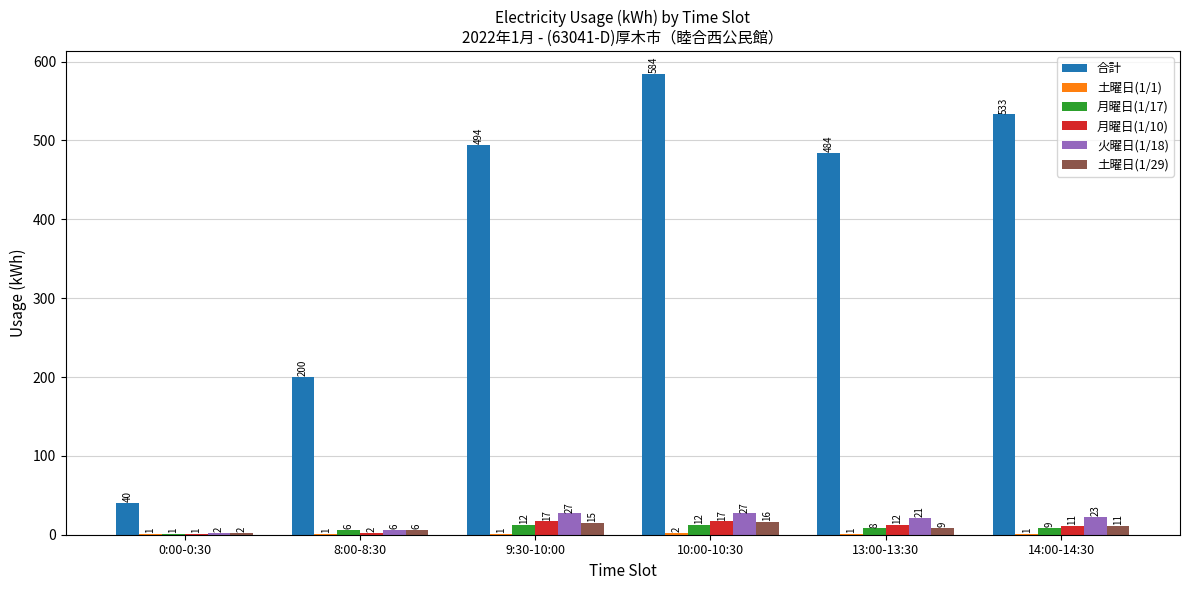

At which category is the sum across all series the highest?

10:00-10:30